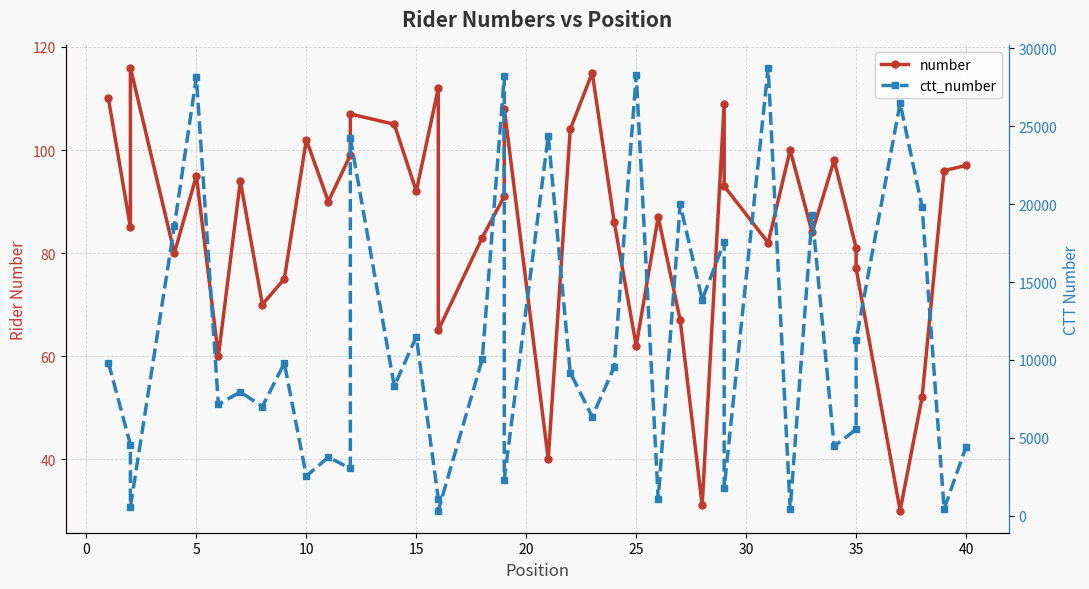

How many distinct data groups are displayed?

2